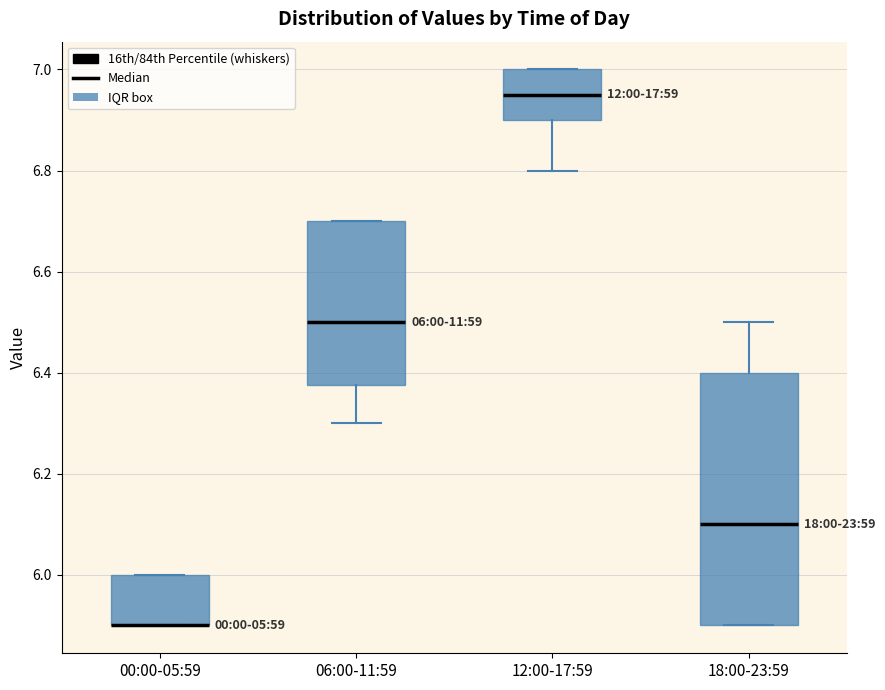

Comparing the boxes themselves (not the whiskers), which one is the tallest?

18:00-23:59